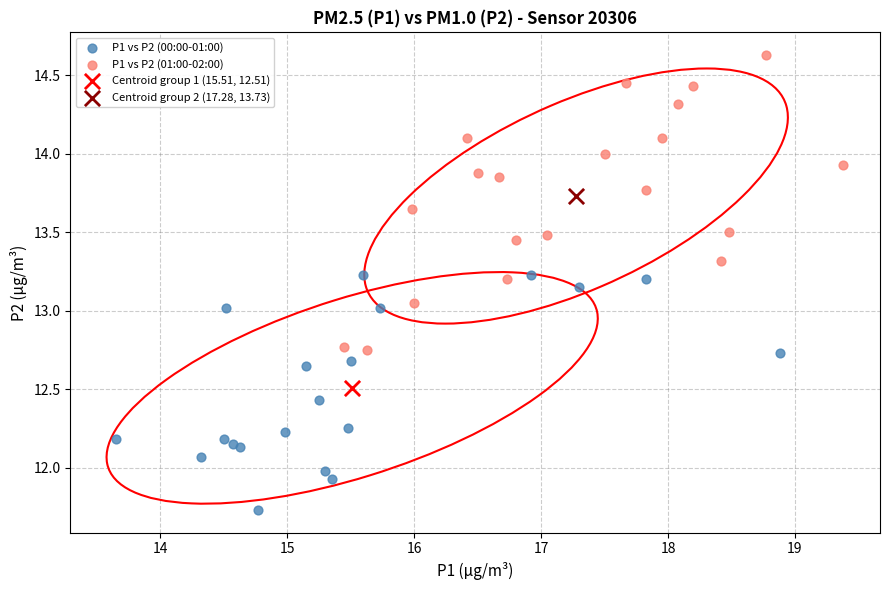

What are all the series names shown in the legend?

P1 vs P2 (00:00-01:00), P1 vs P2 (01:00-02:00), Centroid group 1 (15.51, 12.51), Centroid group 2 (17.28, 13.73)